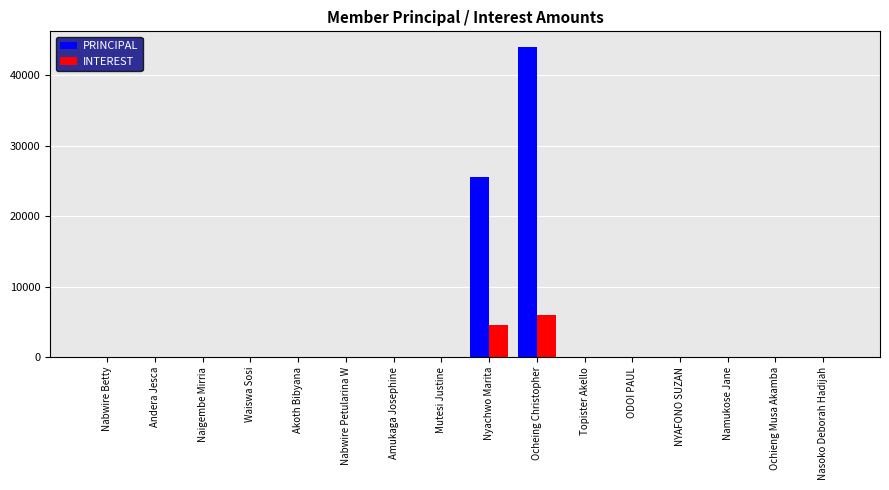

What is the sum of all INTEREST values?

10500